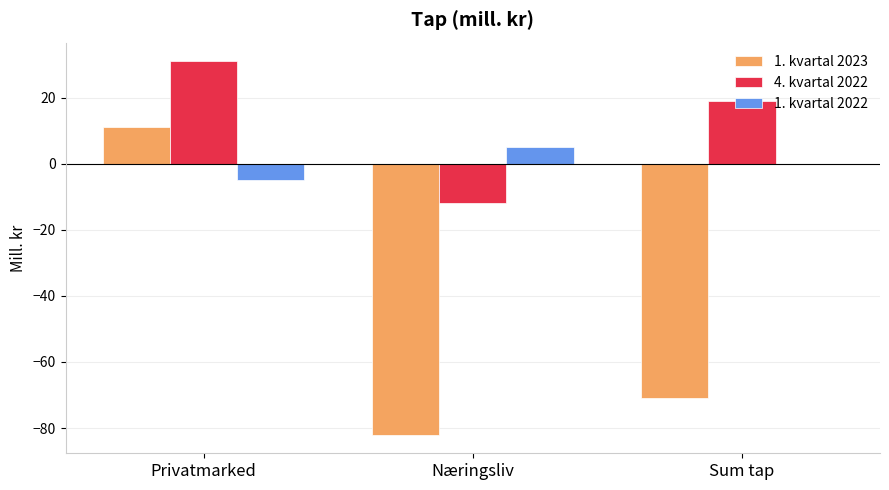

Reading left to right, extract all data points from this chart.

1. kvartal 2023: 11	-82	-71
4. kvartal 2022: 31	-12	19
1. kvartal 2022: -5	5	0